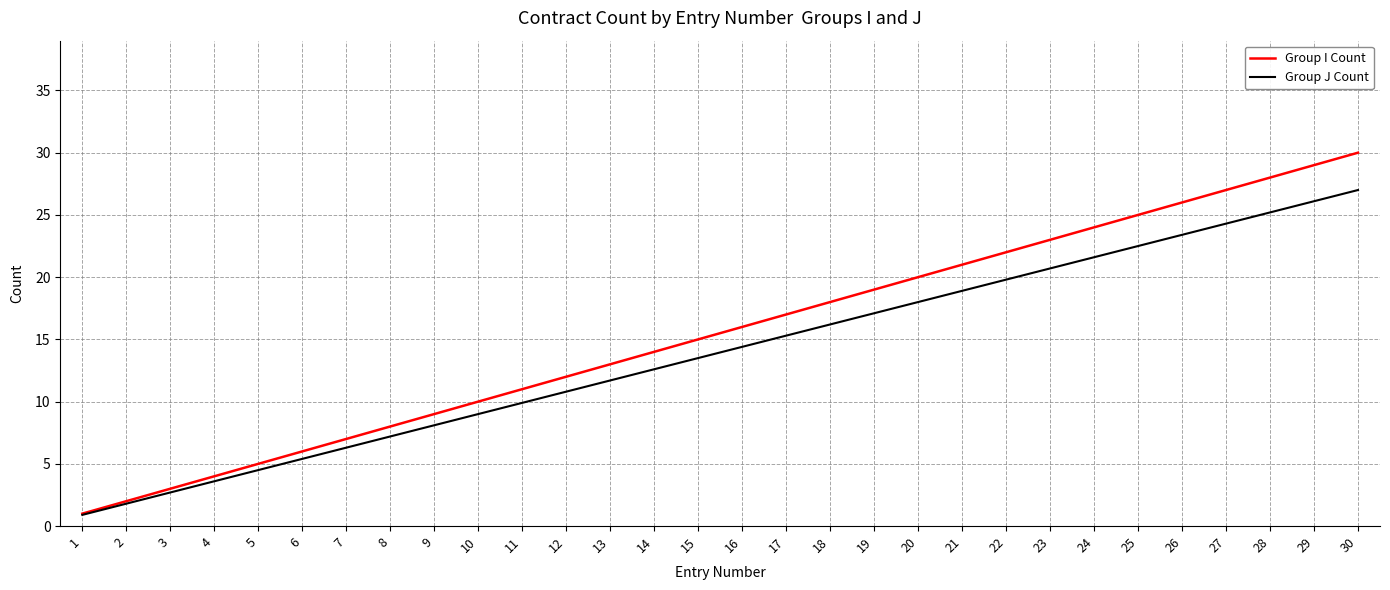

Count the number of categories in the chart.

30